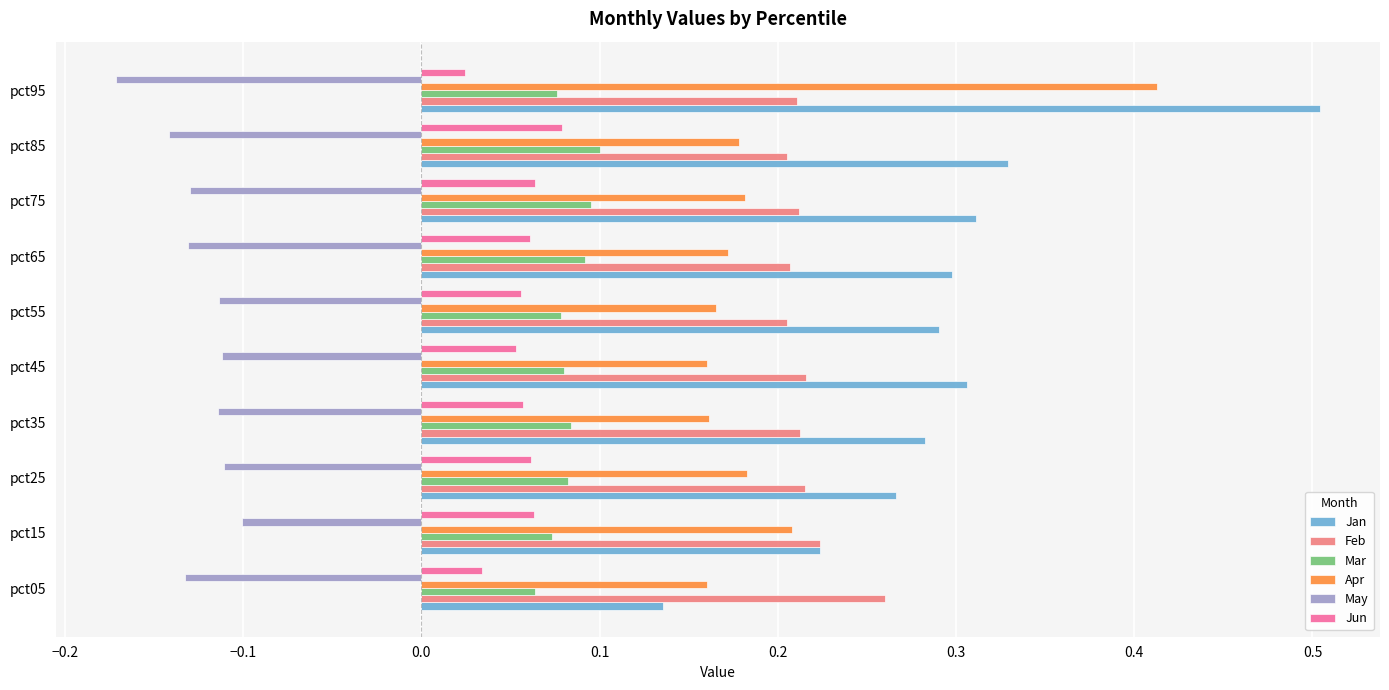

Which series has the largest total across all categories?

Jan